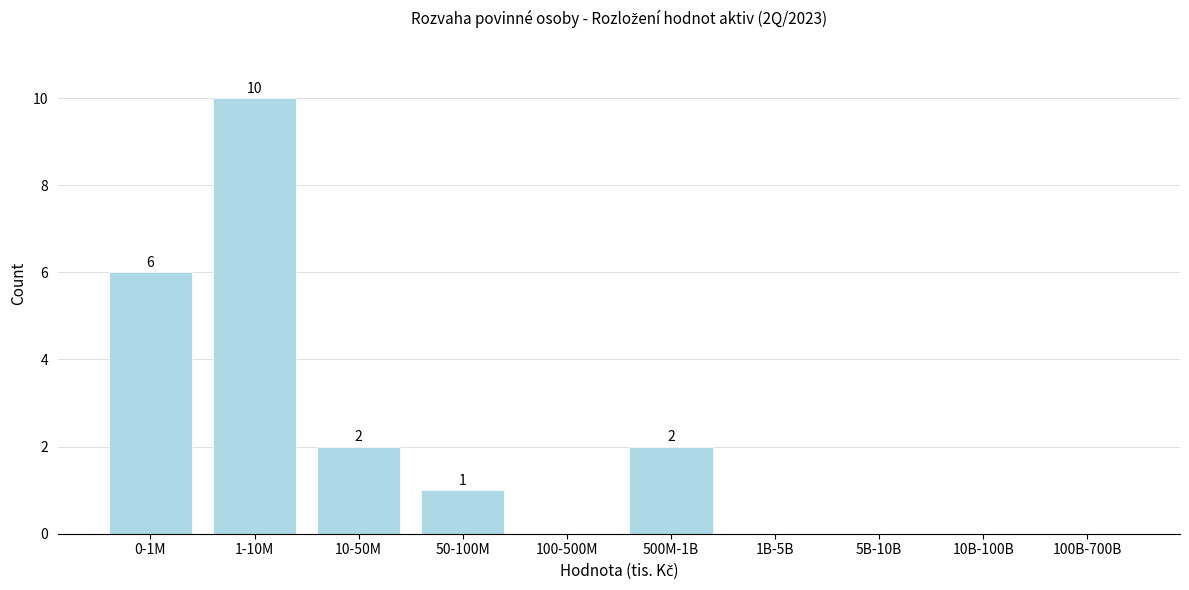

Reading left to right, extract all data points from this chart.

0-1M=6	1-10M=10	10-50M=2	50-100M=1	100-500M=0	500M-1B=2	1B-5B=0	5B-10B=0	10B-100B=0	100B-700B=0